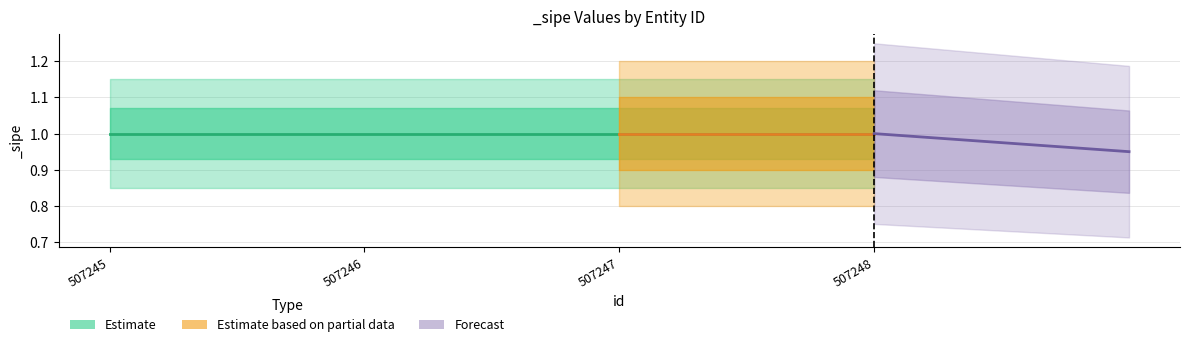

What is the average value of the Forecast series?

1.0